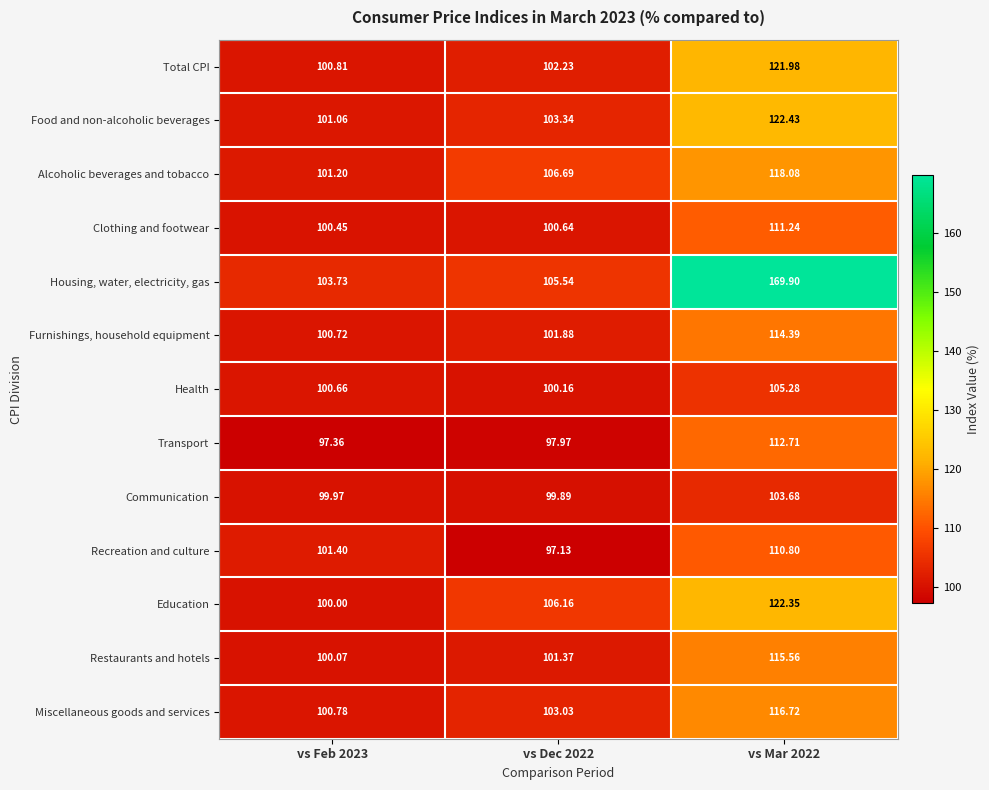

What is the minimum value shown in the chart?

97.1